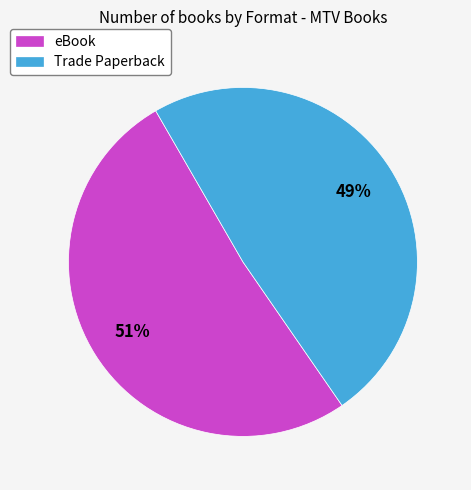

What is the smallest slice in the pie chart?

Trade Paperback